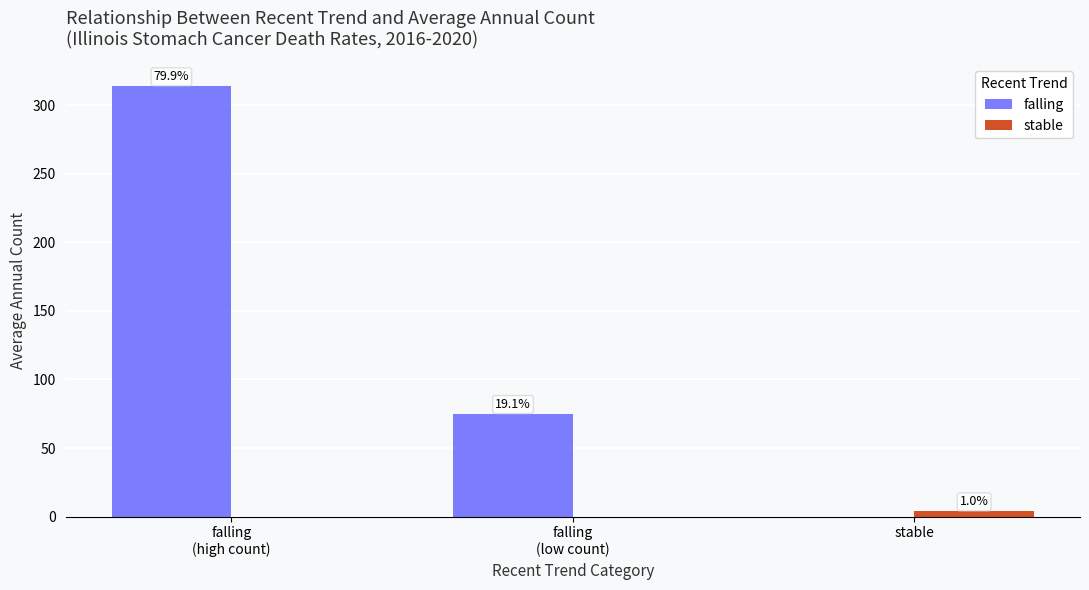

Which series has the largest total across all categories?

falling